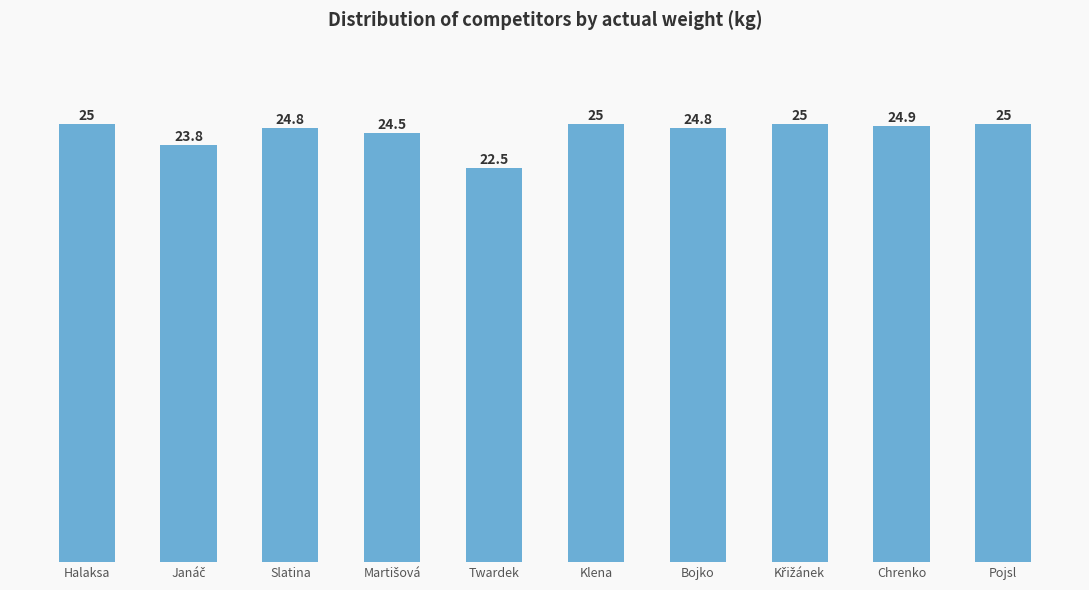

What is the maximum value shown in the chart?

25.0